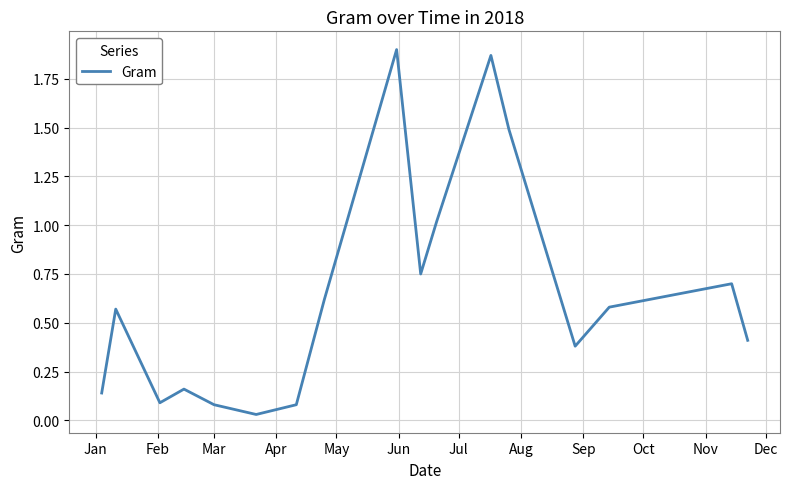

How many lines are shown in the chart?

1